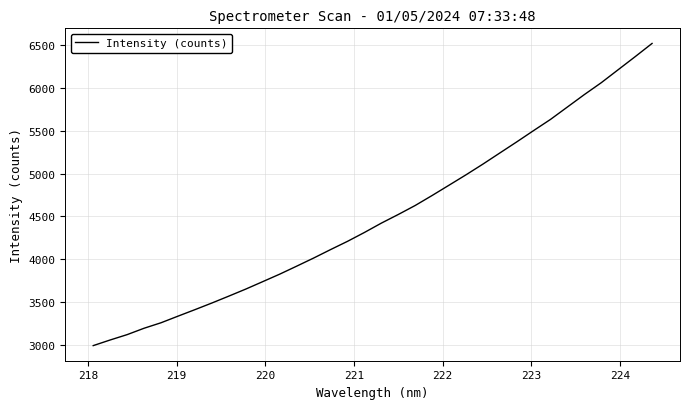

What is the difference between the maximum and minimum values?

3530.7